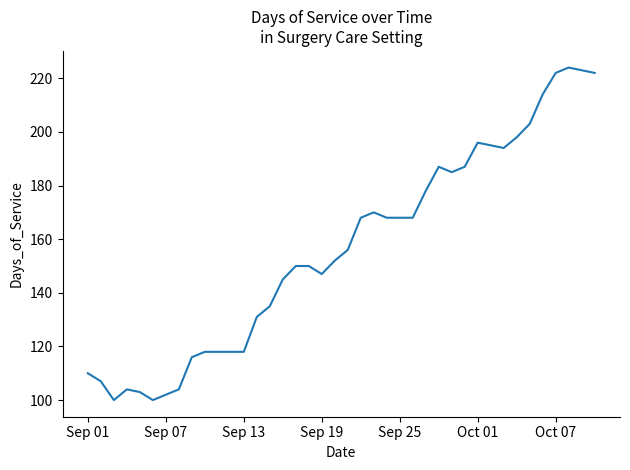

What is the greatest value displayed?

224